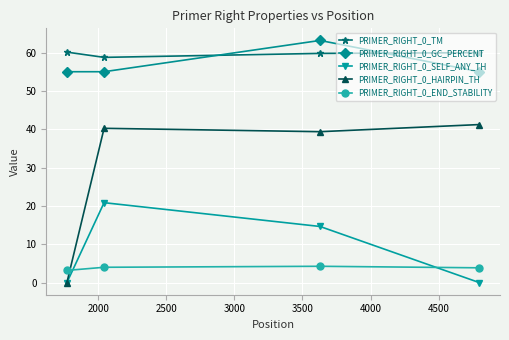

What is the maximum value shown in the chart?

63.2